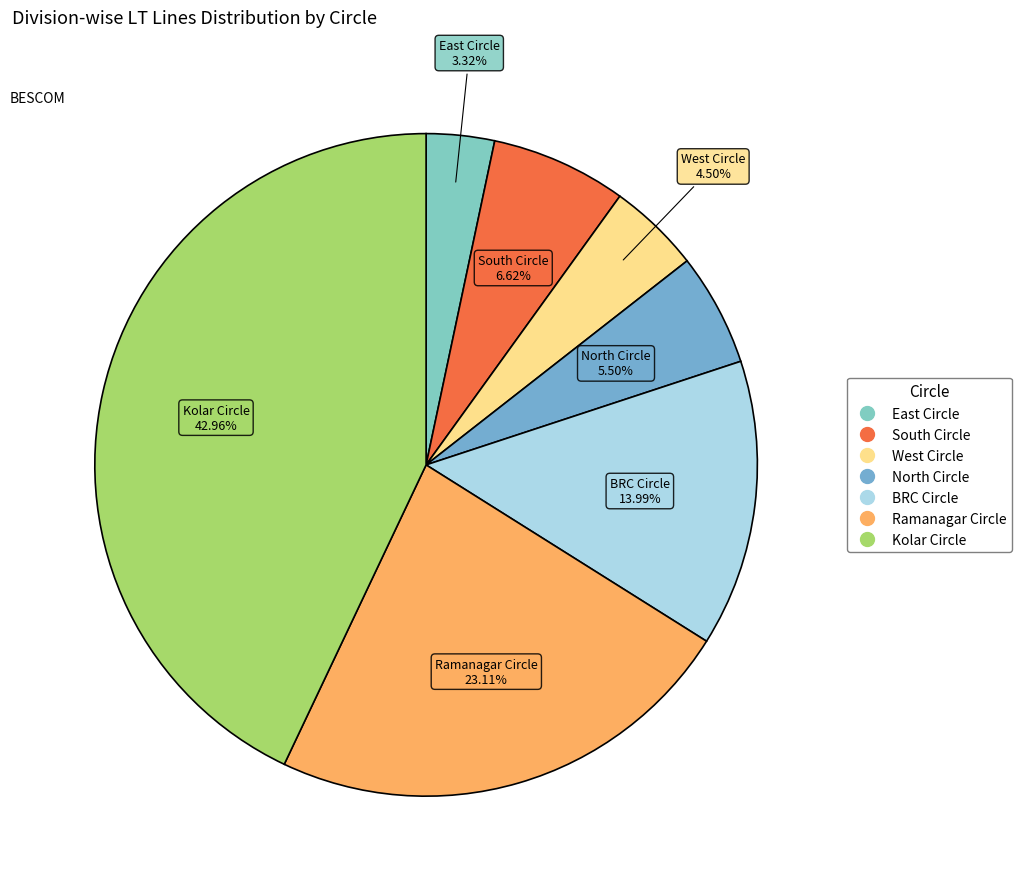

Between East Circle and South Circle, which is larger?

South Circle